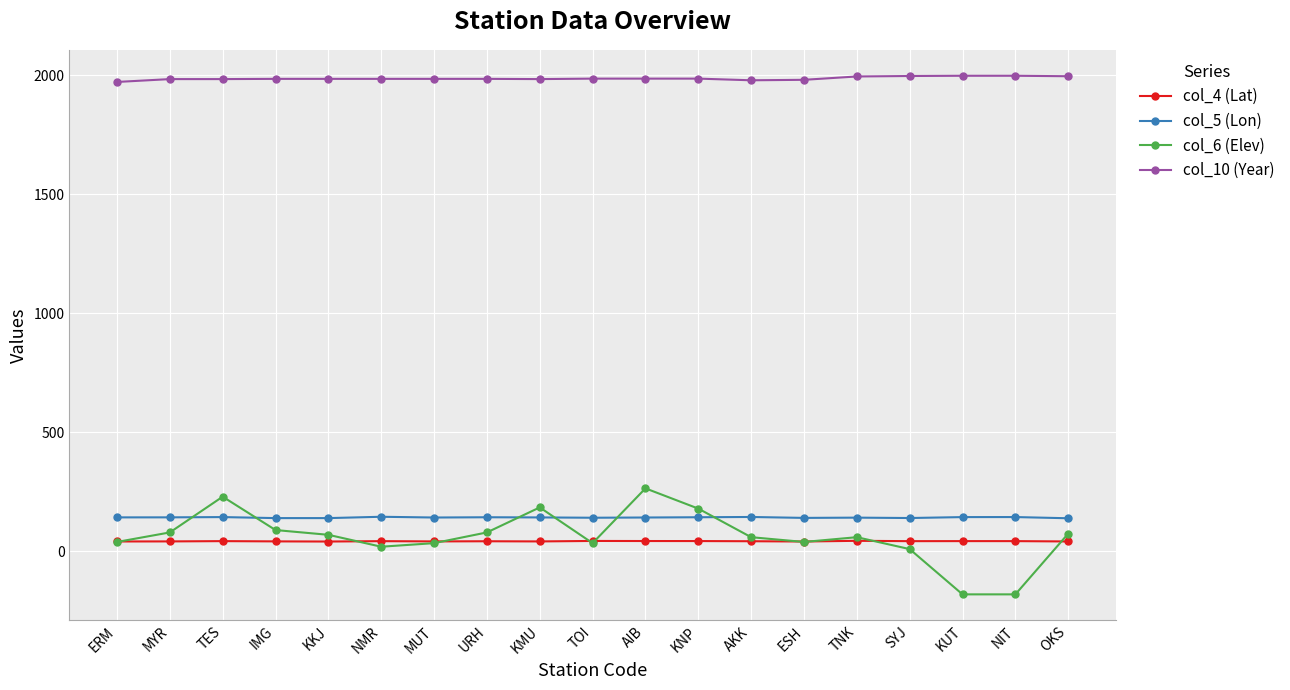

Where does the col_4 (Lat) series first go above 43?

TES